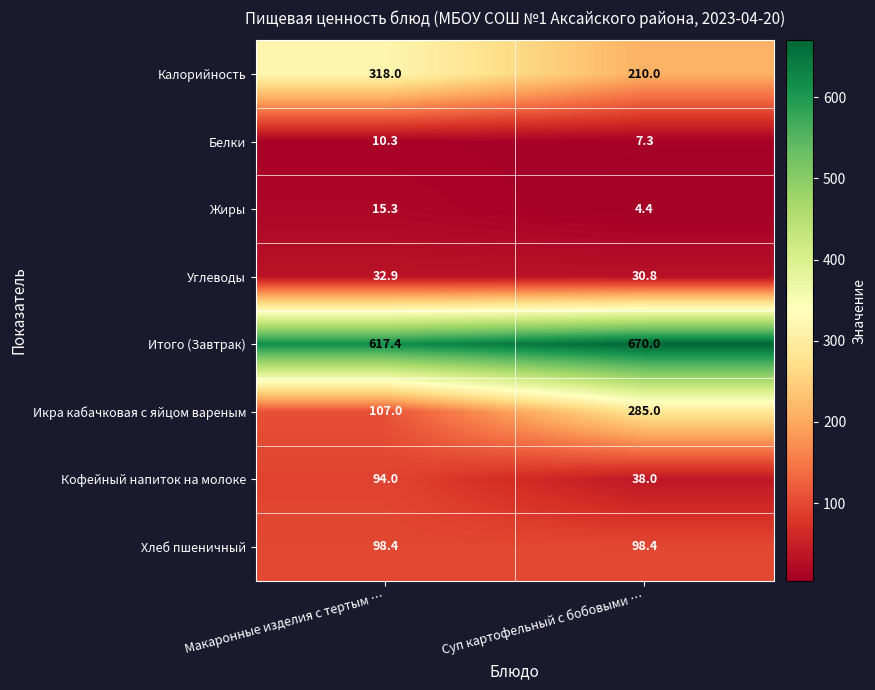

What is the lowest value of the Калорийность series?

210.0